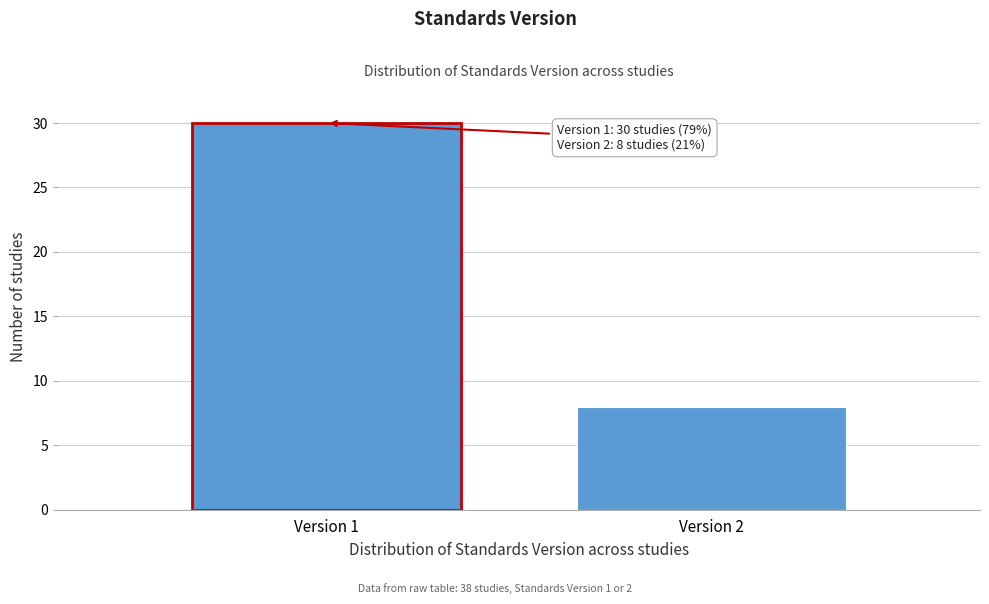

Reading right to left, transcribe all the data shown in this chart.

Version 2=8	Version 1=30